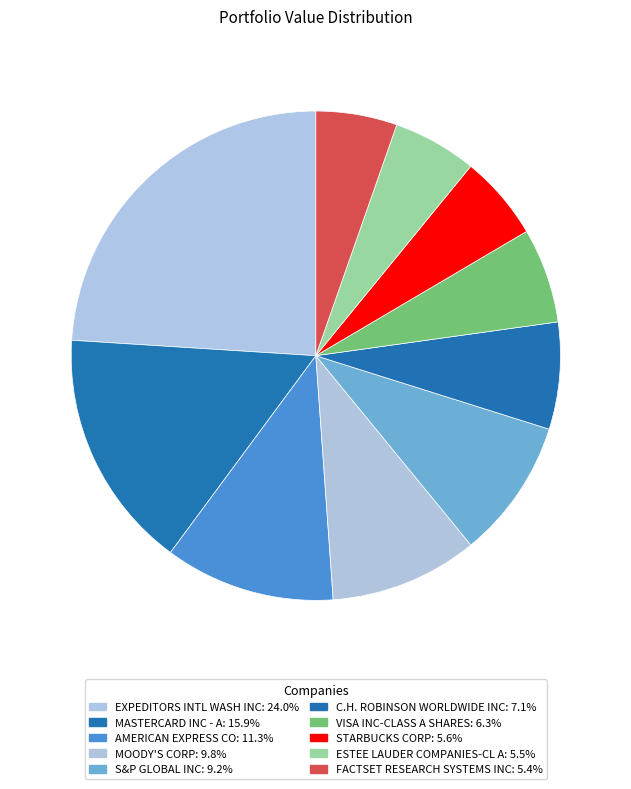

To the nearest percent, what percentage of the pie is S&P GLOBAL INC?

9%